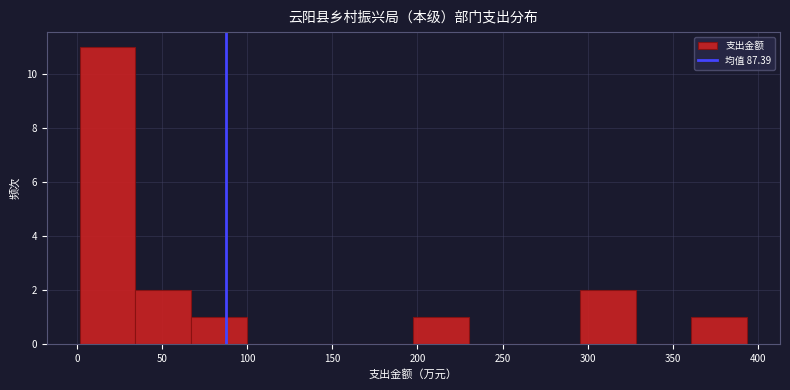

Which range on the x-axis has the tallest bar?

0 to 35